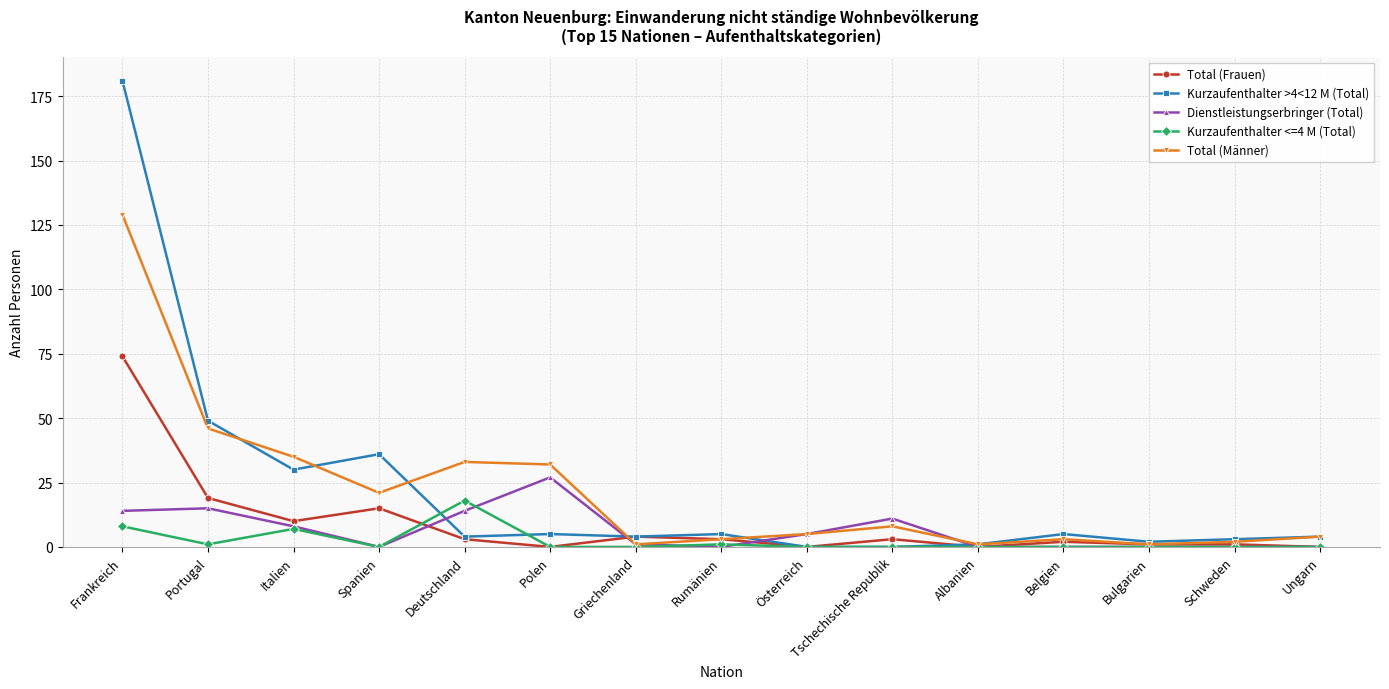

Which category has the highest value in the Kurzaufenthalter <=4 M (Total) series?

Deutschland